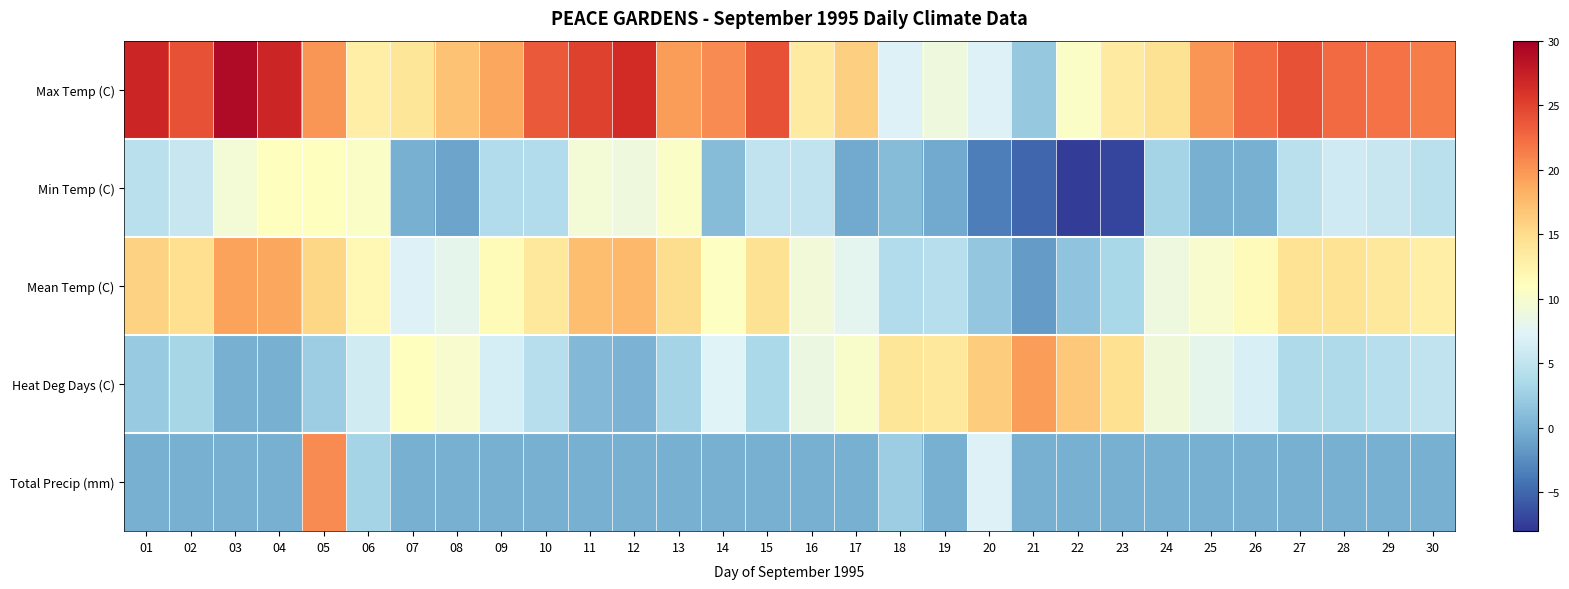

Reading right to left, transcribe all the data shown in this chart.

Max Temp (C): 30=21.5	29=22.0	28=22.5	27=24.0	26=22.5	25=20.0	24=14.5	23=13.5	22=10.5	21=2.0	20=7.0	19=9.0	18=7.0	17=16.0	16=13.5	15=24.0	14=20.5	13=19.5	12=26.5	11=25.0	10=23.5	09=19.0	08=17.0	07=14.0	06=13.0	05=20.0	04=27.0	03=29.0	02=24.0	01=27.0
Min Temp (C): 30=4.5	29=5.5	28=6.0	27=4.5	26=0.0	25=0.0	24=3.0	23=-7.0	22=-7.5	21=-5.0	20=-3.5	19=-0.5	18=1.0	17=-0.5	16=5.0	15=5.0	14=1.0	13=10.5	12=9.0	11=9.5	10=4.0	09=4.0	08=-1.0	07=0.0	06=10.5	05=11.0	04=11.0	03=9.5	02=5.5	01=4.5
Mean Temp (C): 30=13.0	29=13.8	28=14.3	27=14.3	26=11.3	25=10.0	24=8.8	23=3.3	22=1.5	21=-1.5	20=1.8	19=4.3	18=4.0	17=7.8	16=9.3	15=14.5	14=10.8	13=15.0	12=17.8	11=17.3	10=13.8	09=11.5	08=8.0	07=7.0	06=11.8	05=15.5	04=19.0	03=19.3	02=14.8	01=15.8
Heat Deg Days (C): 30=5.0	29=4.2	28=3.7	27=3.7	26=6.7	25=8.0	24=9.2	23=14.7	22=16.5	21=19.5	20=16.2	19=13.7	18=14.0	17=10.2	16=8.7	15=3.5	14=7.2	13=3.0	12=0.2	11=0.7	10=4.2	09=6.5	08=10.0	07=11.0	06=6.2	05=2.5	04=0.0	03=0.0	02=3.2	01=2.2
Total Precip (mm): 30=0.0	29=0.0	28=0.0	27=0.0	26=0.0	25=0.0	24=0.0	23=0.0	22=0.0	21=0.0	20=7.0	19=0.0	18=2.4	17=0.0	16=0.0	15=0.0	14=0.0	13=0.0	12=0.0	11=0.0	10=0.0	09=0.0	08=0.0	07=0.0	06=3.0	05=20.6	04=0.0	03=0.0	02=0.0	01=0.0